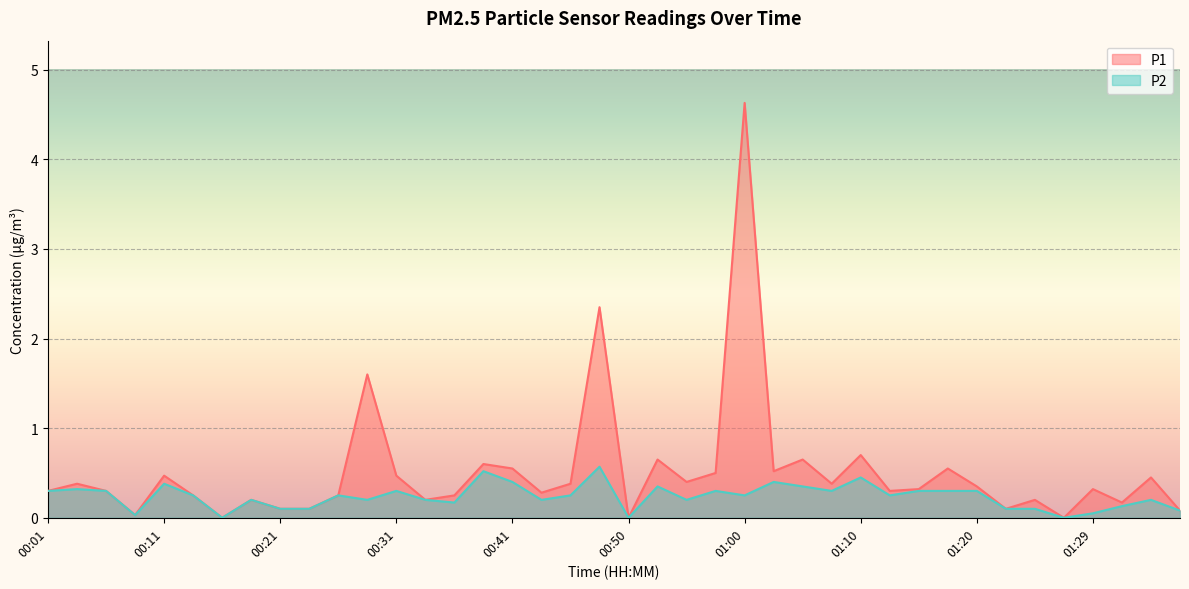

Between 00:41 and 00:26, which is larger?

00:41